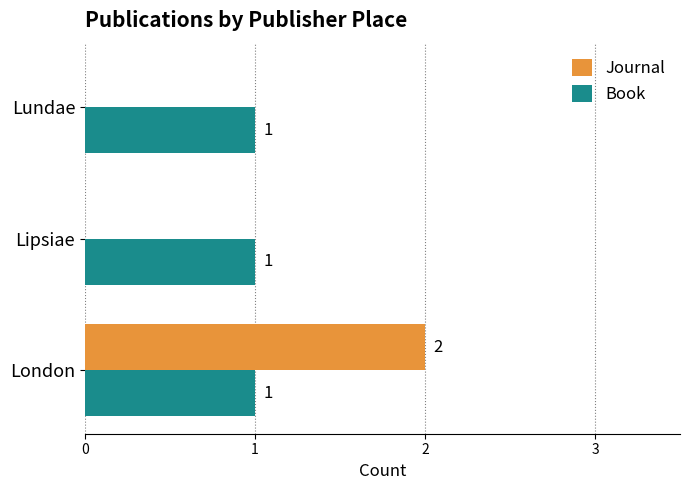

How many distinct data groups are displayed?

2